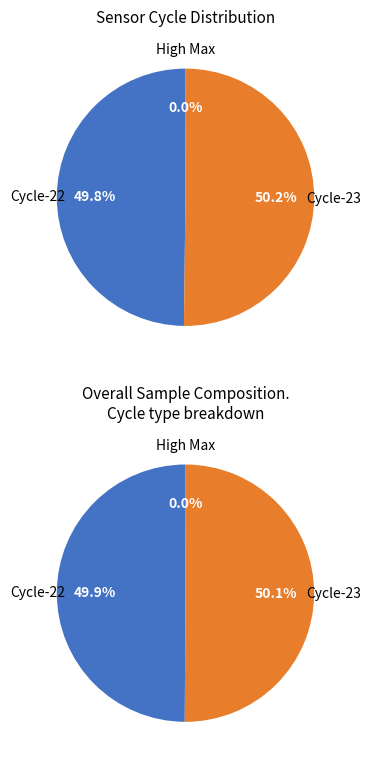

Which category has the biggest portion of the pie?

23